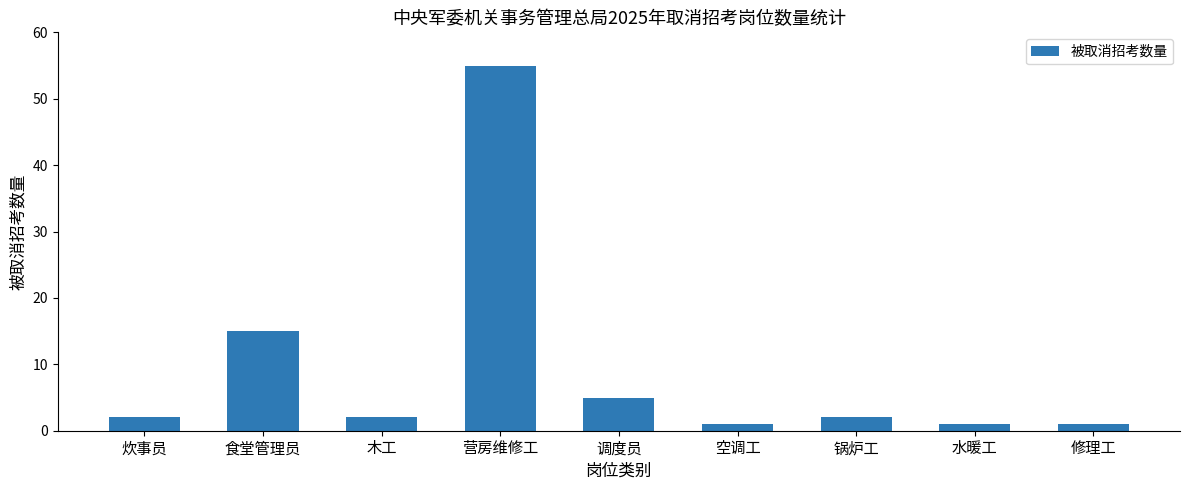

What is the label of the 3rd bar from the left?

木工